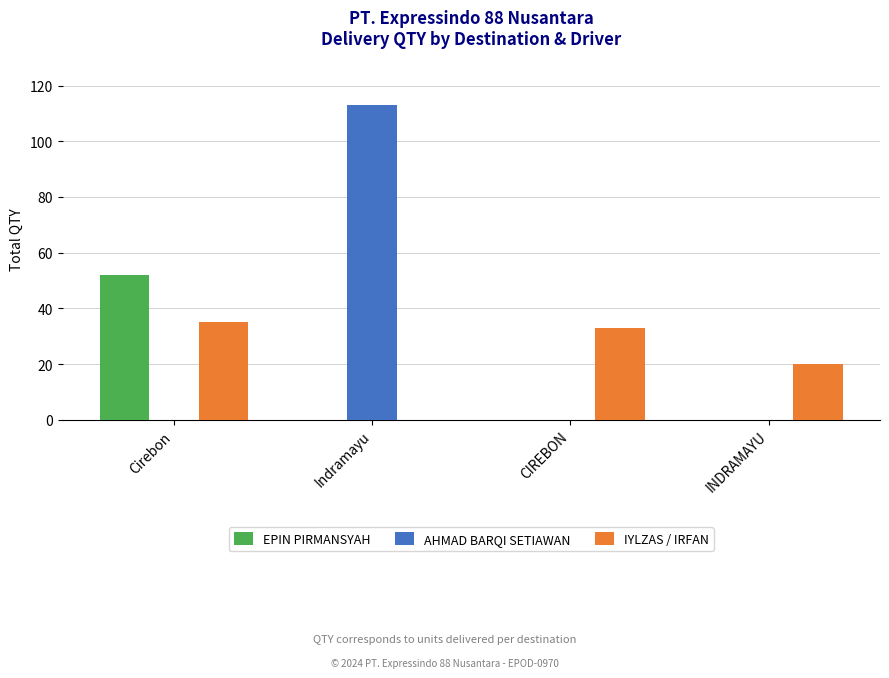

Which category has the highest value across all series?

Indramayu